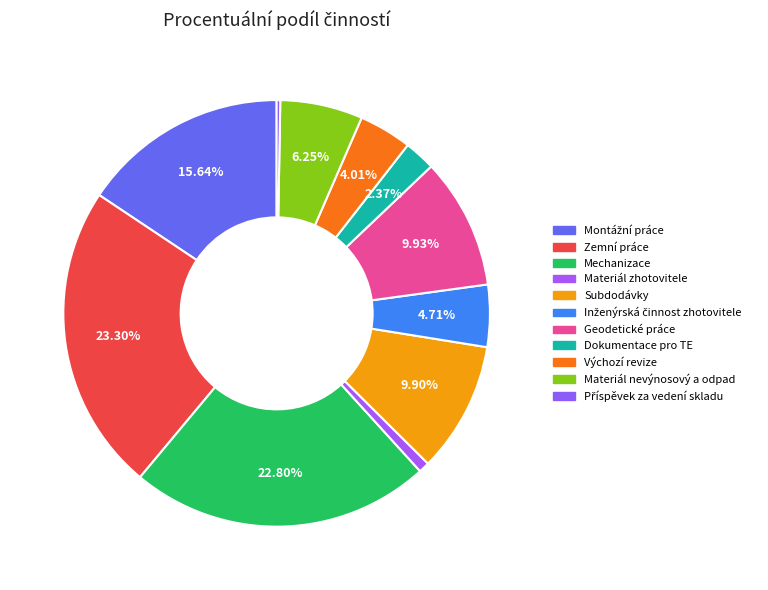

To the nearest percent, what is the difference between the largest and smallest slice percentages?

23%